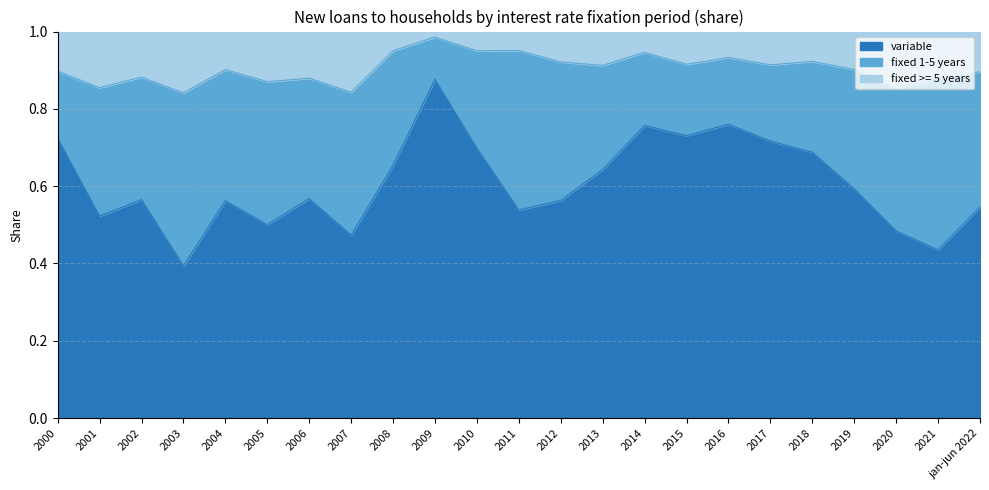

What is the difference between the second highest and second lowest values in the variable series?

0.3